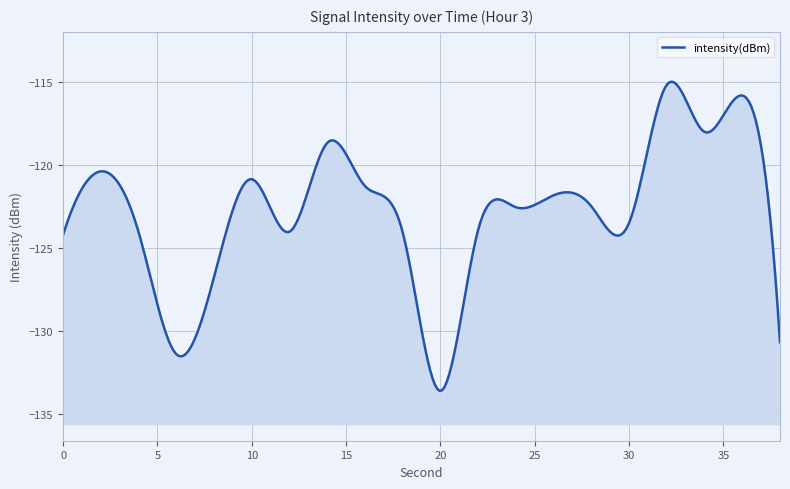

Rank the categories by value from lowest to highest.

20, 6, 38, 8, 0, 18, 4, 12, 22, 30, 24, 28, 26, 16, 10, 2, 14, 34, 36, 32